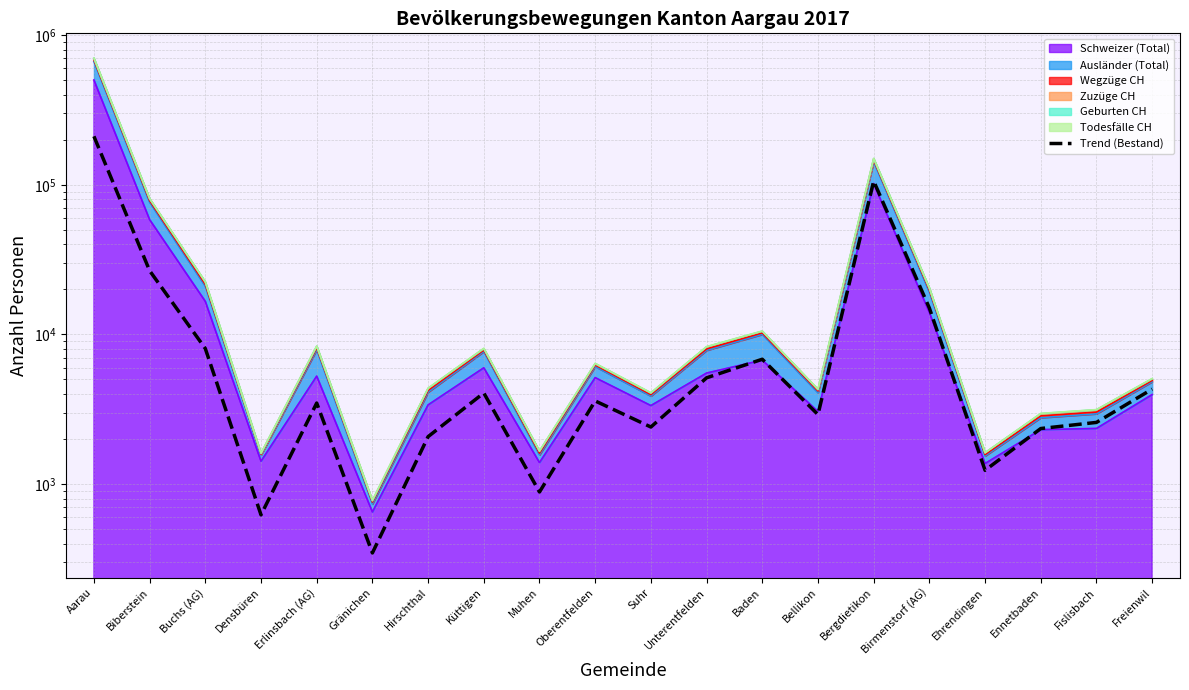

What is the change in value from Biberstein to Buchs (AG)?

-18618.9